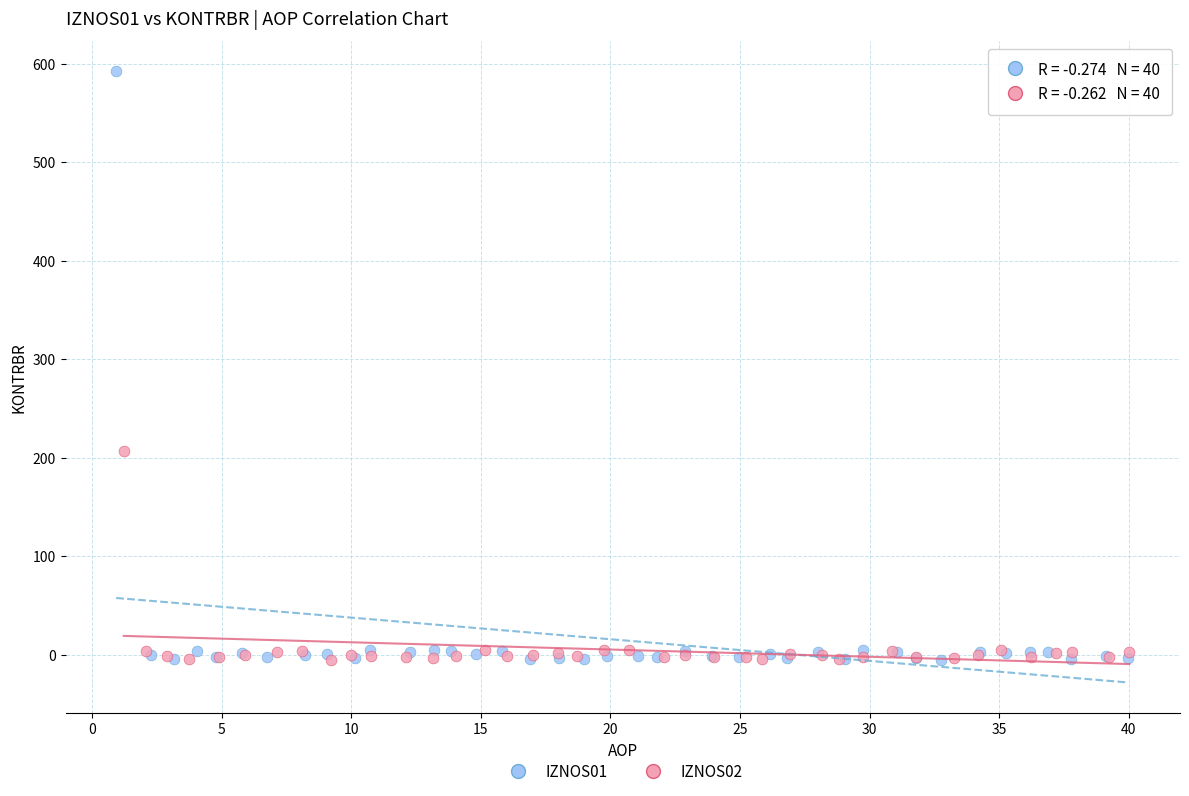

Which series contains the highest Y value?

IZNOS01